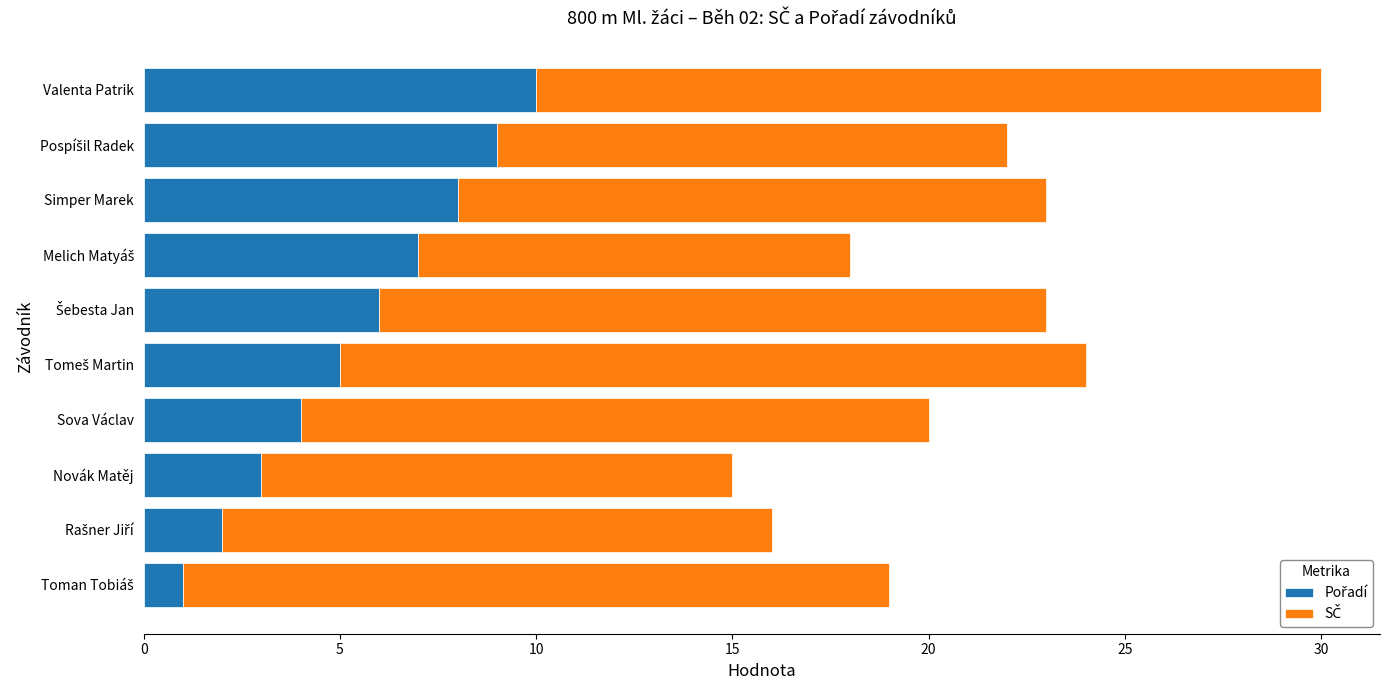

At which category is the sum across all series the highest?

Valenta Patrik